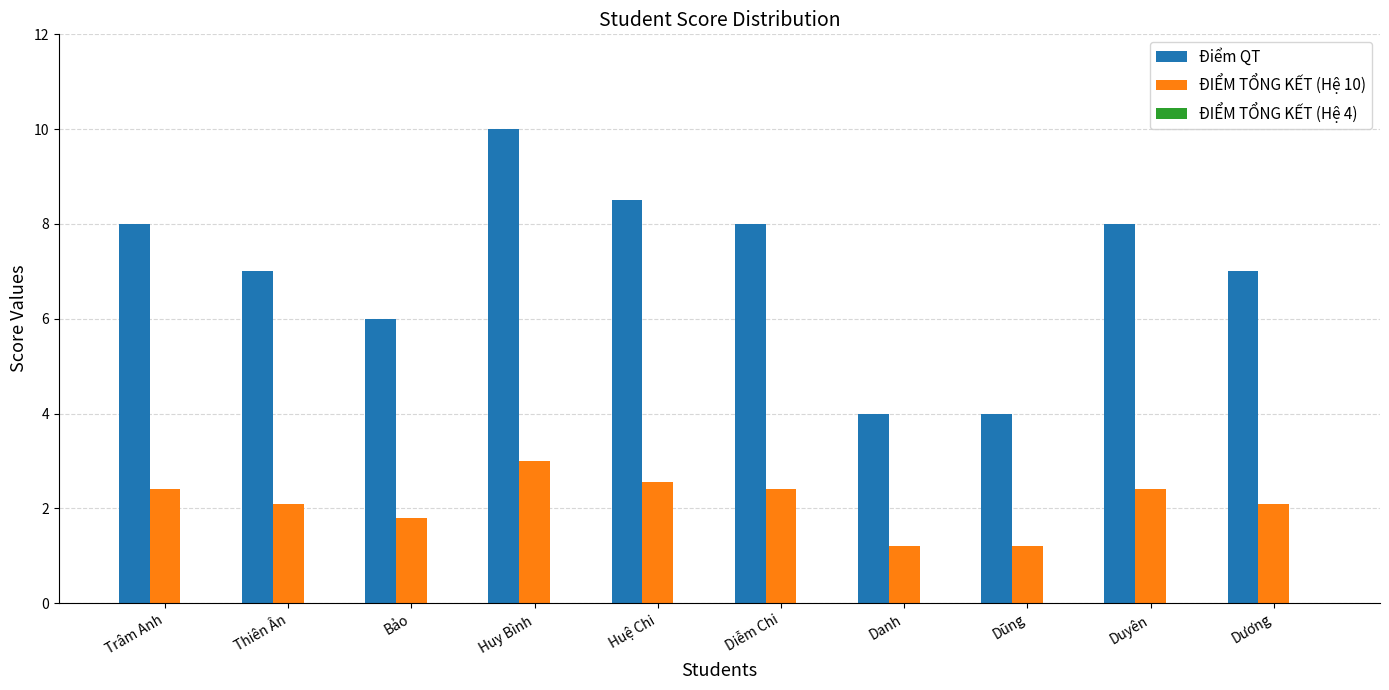

At which category is the sum across all series the highest?

Huy Bình